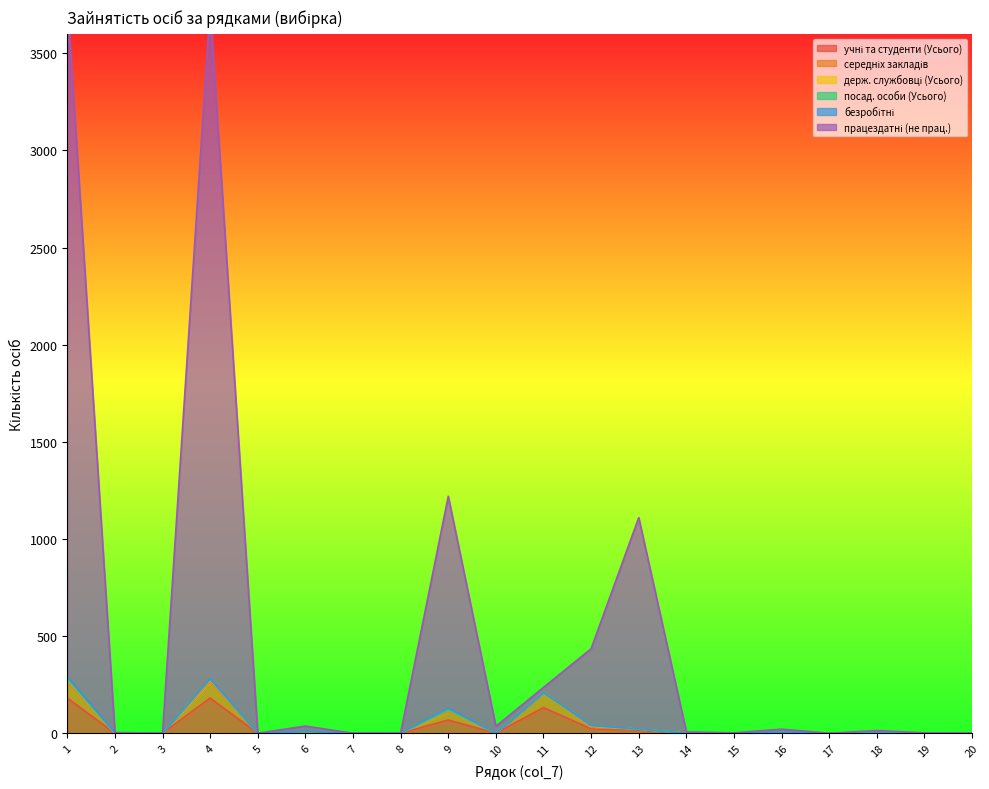

Which series changed the most between 1 and 5?

працездатні (не прац.)